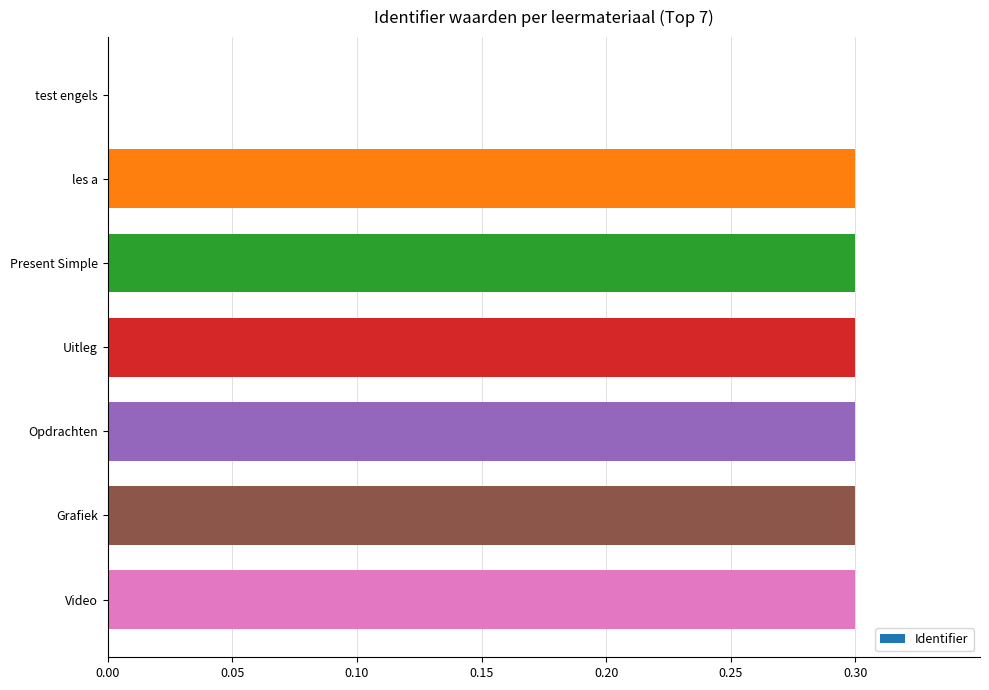

Count the values in the range 0 to 1.

7